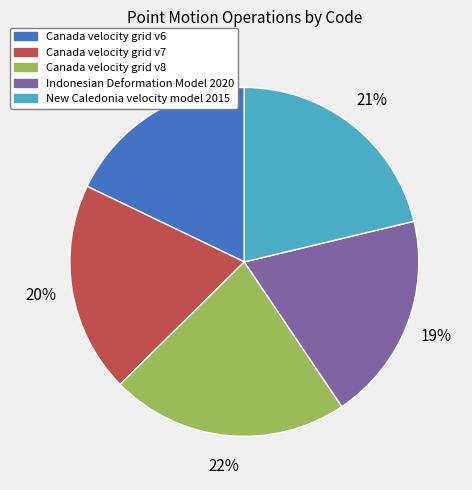

The New Caledonia velocity model 2015 slice represents 33% of the pie. True or false?

False